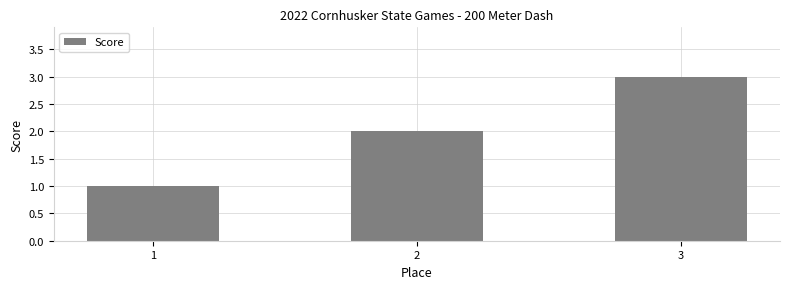

What is the smallest value displayed?

1